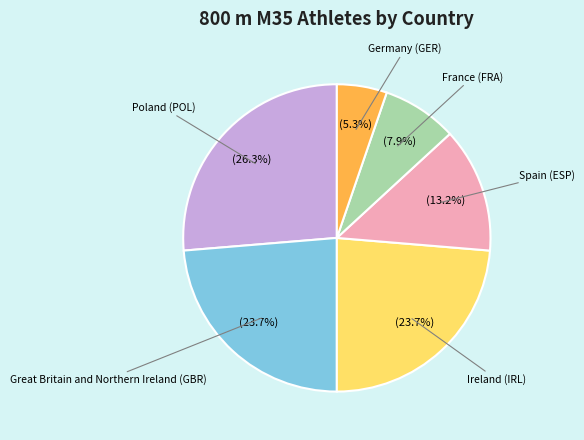

Is there any slice that represents more than half of the pie?

No